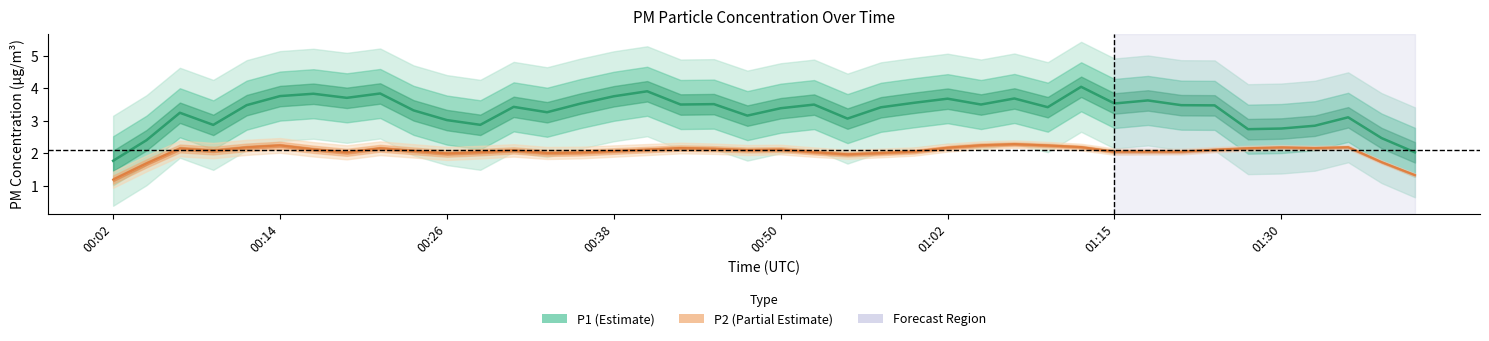

List the series in order of their peak value, lowest first.

P2, P1